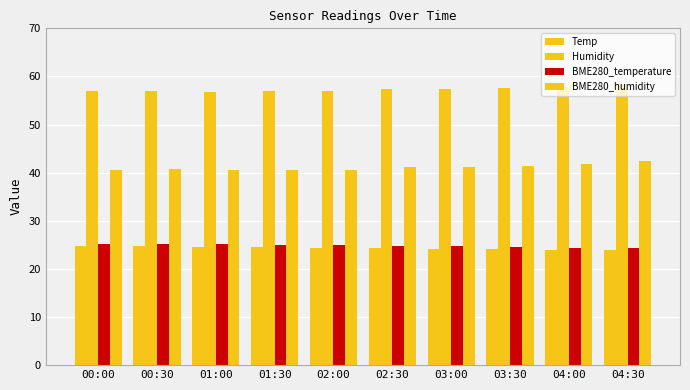

Is the value of Temp at 00:00 greater than the value of BME280_temperature at 00:00?

No